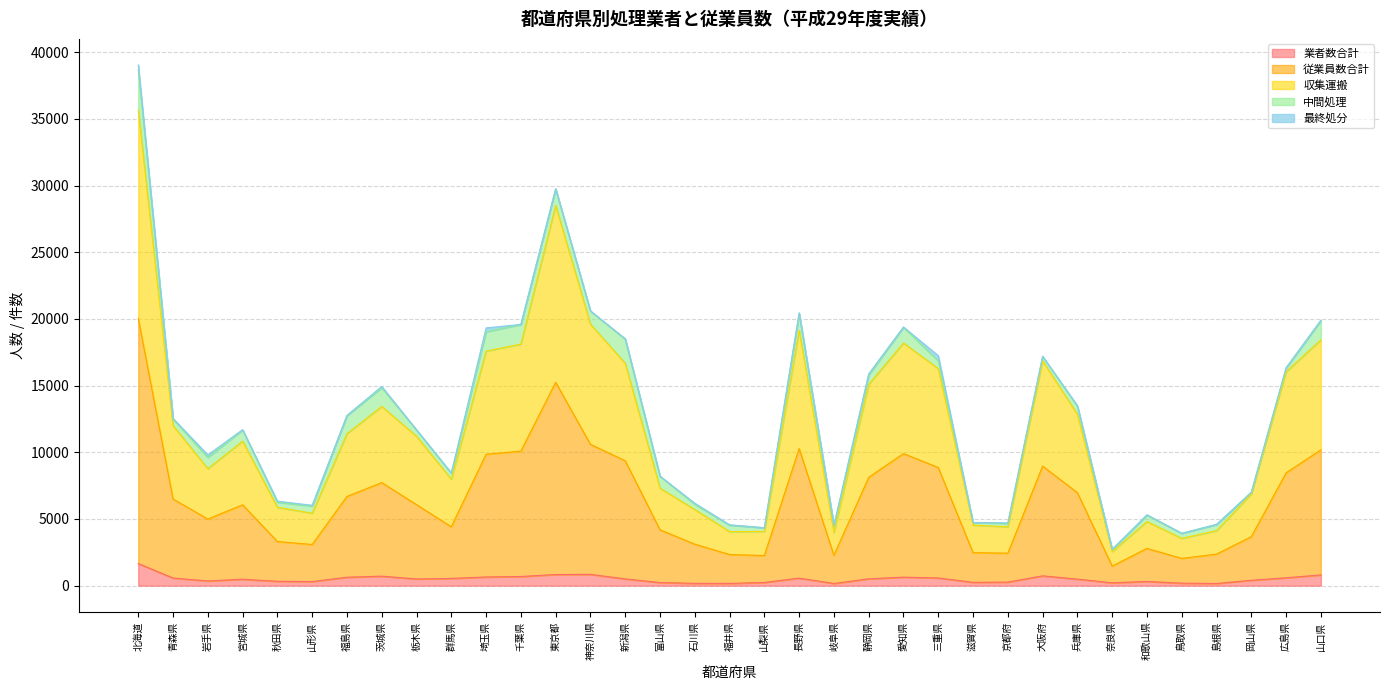

At which category is the sum across all series the highest?

北海道